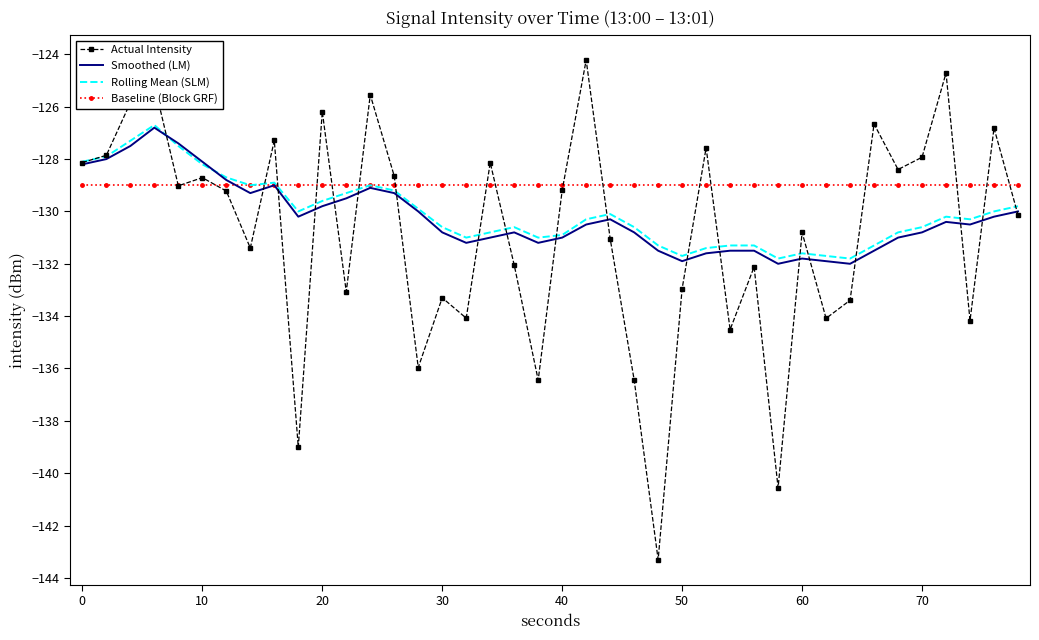

Which series has the largest total across all categories?

Baseline (Block GRF)